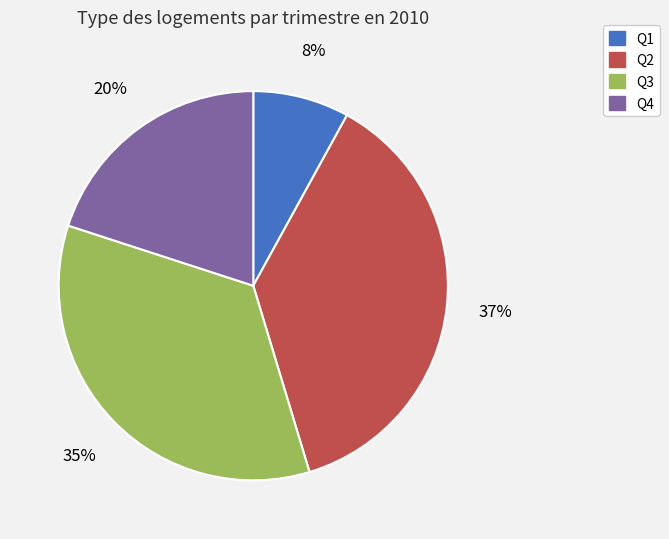

Does any single category account for the majority?

No